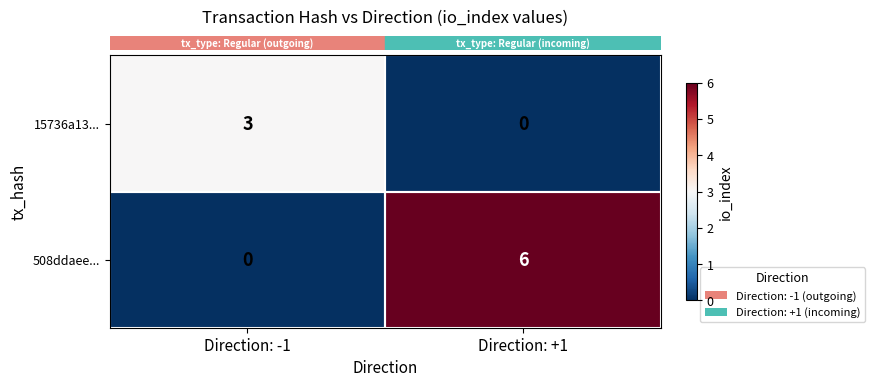

What is the difference between the maximum and minimum values in the 508ddaee... series?

6